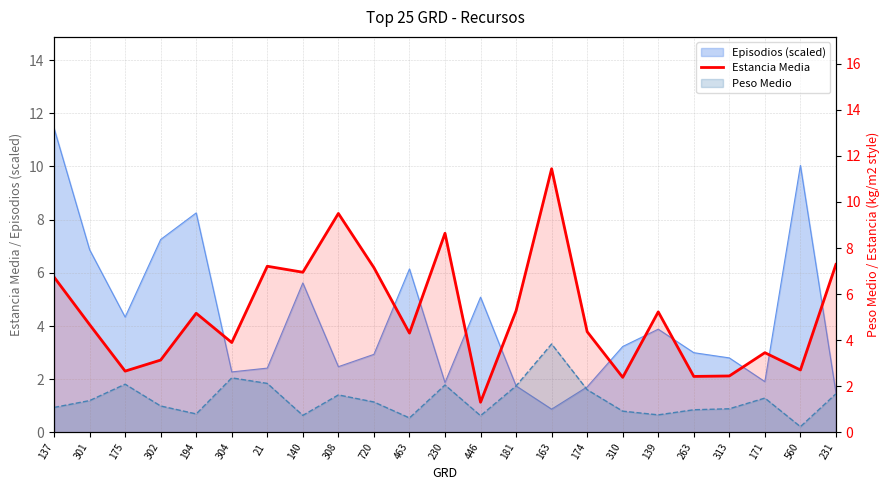

What is the difference between the second highest and second lowest values?

7.1